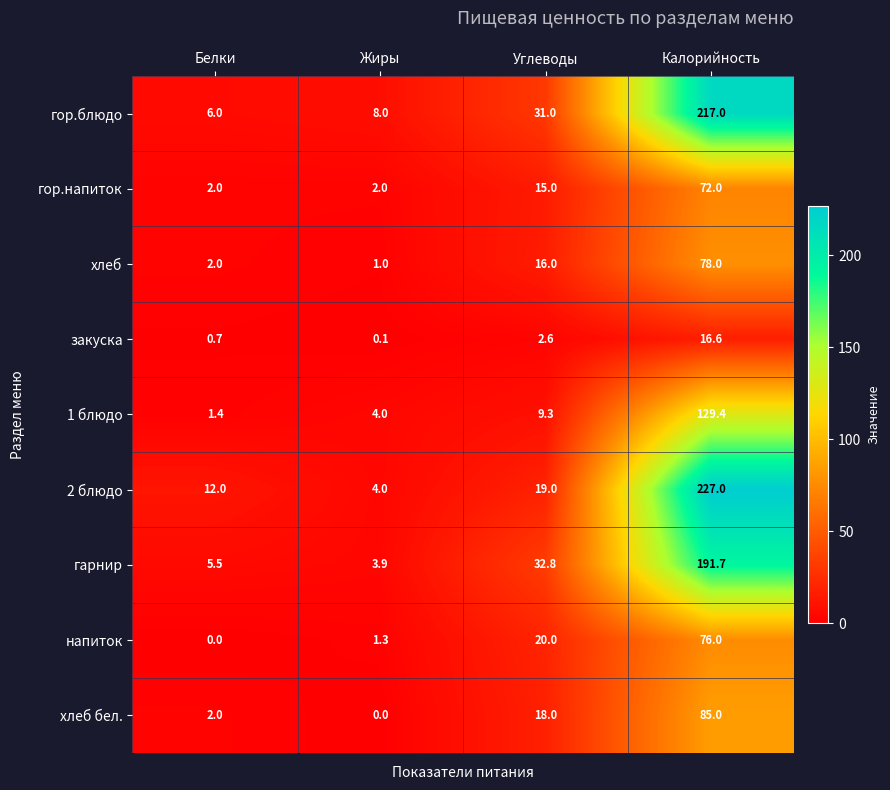

Which series has the largest range (max minus min)?

2 блюдо